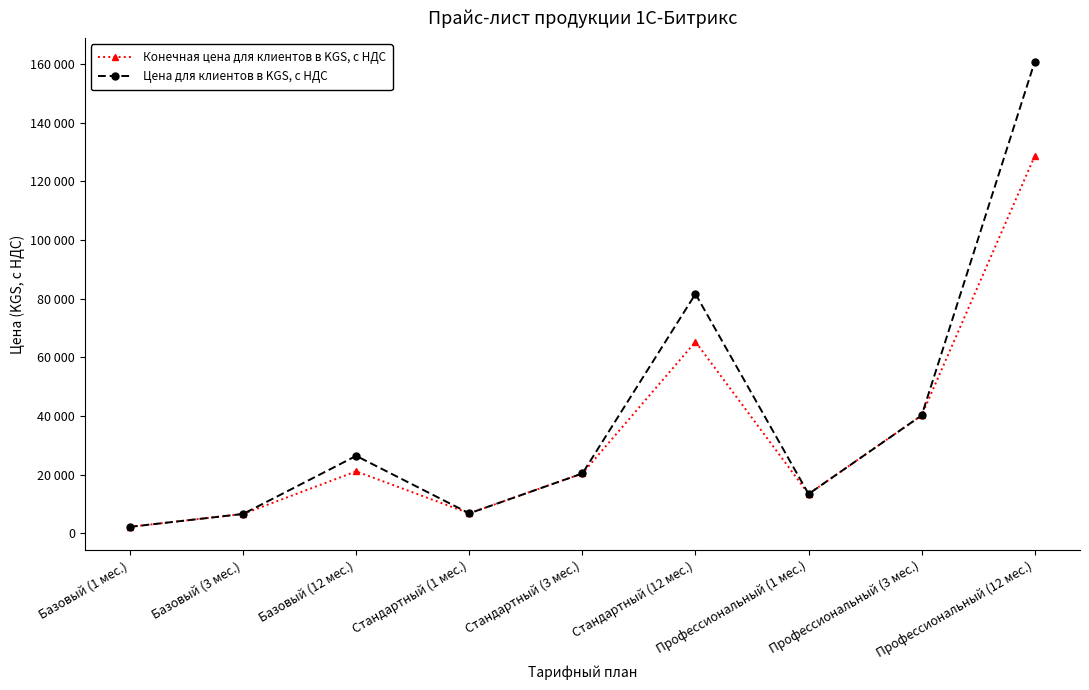

Which category has the highest value in the Цена для клиентов в KGS, с НДС series?

Профессиональный (12 мес.)